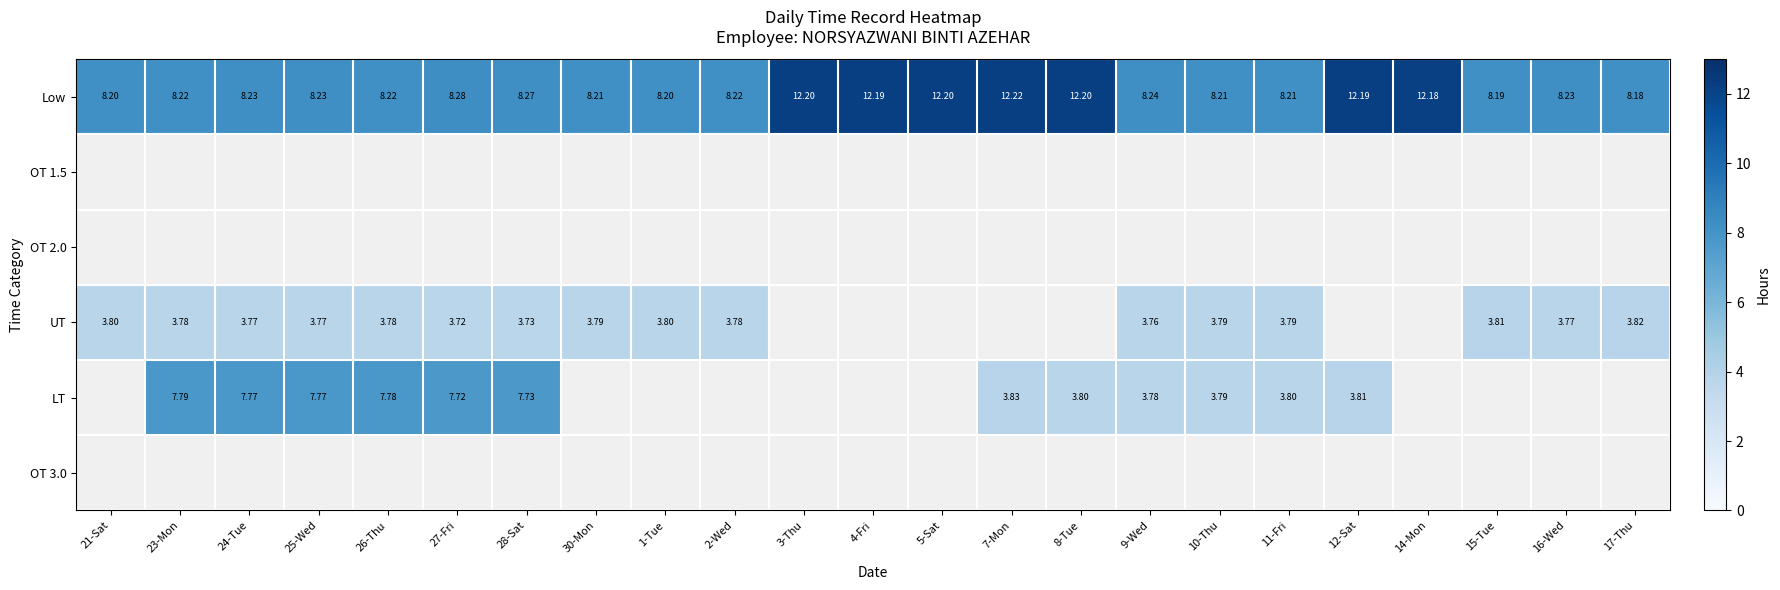

Which series has the largest total across all categories?

Low